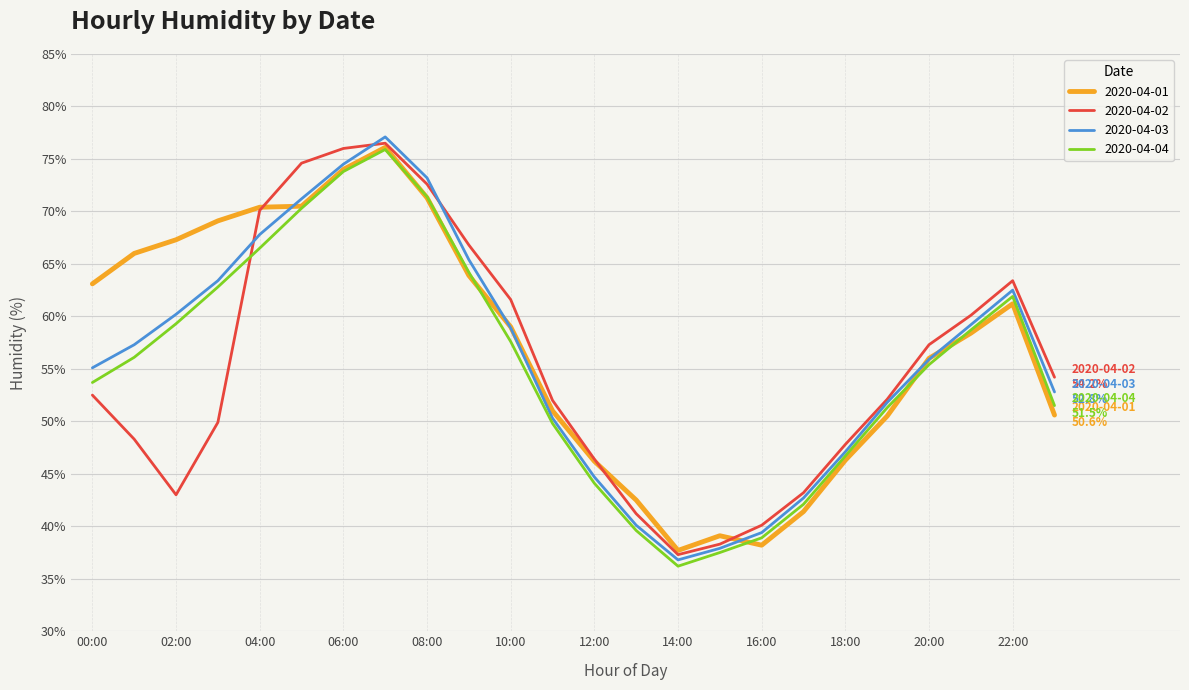

How many interior local valleys does the 2020-04-03 series have?

1